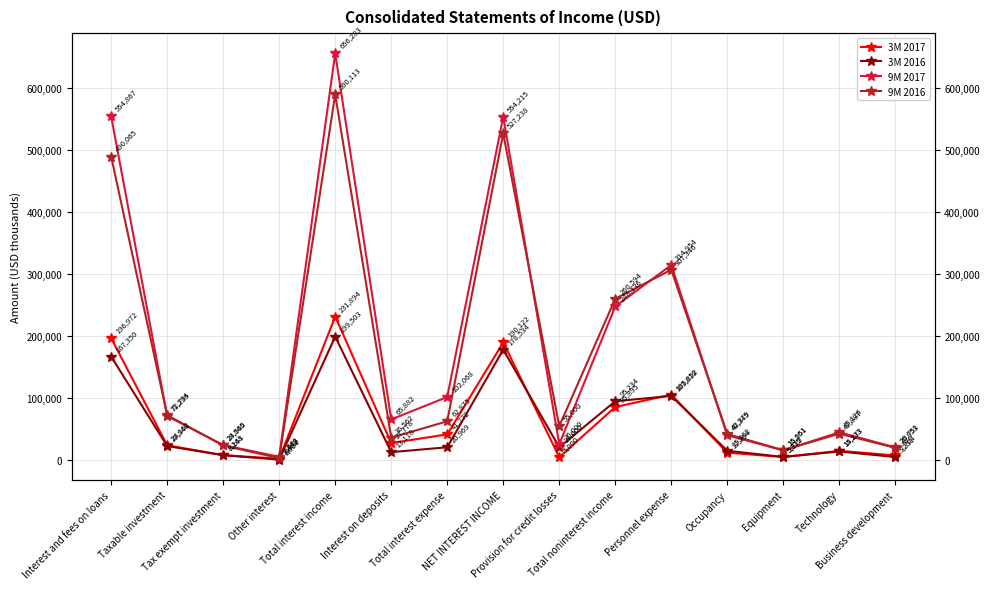

What is the label of the 3rd point from the left?

Tax exempt investment